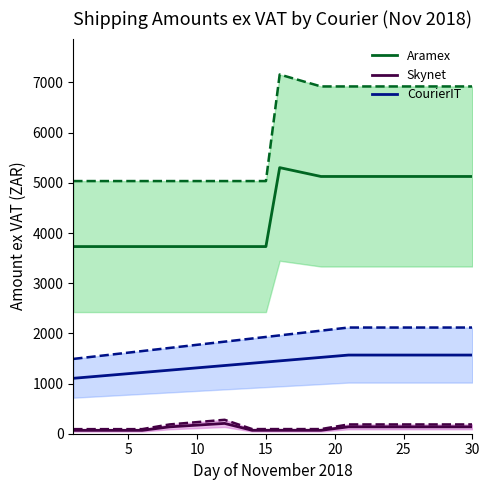

True or false: Skynet has more than 1 points higher than both neighbors.

False